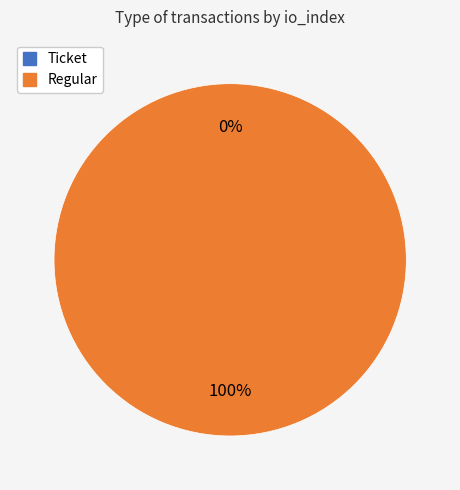

Which category has the smallest portion of the pie?

Ticket